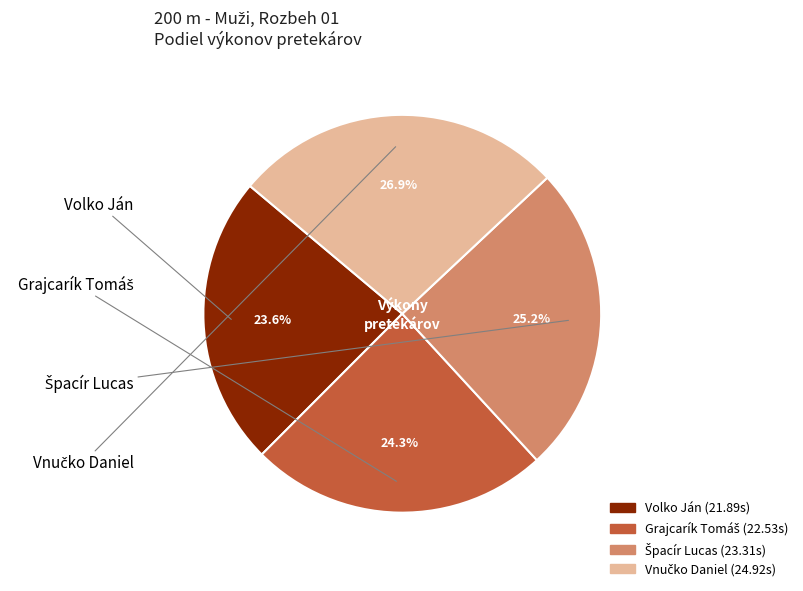

The Volko Ján slice represents 16% of the pie. True or false?

False